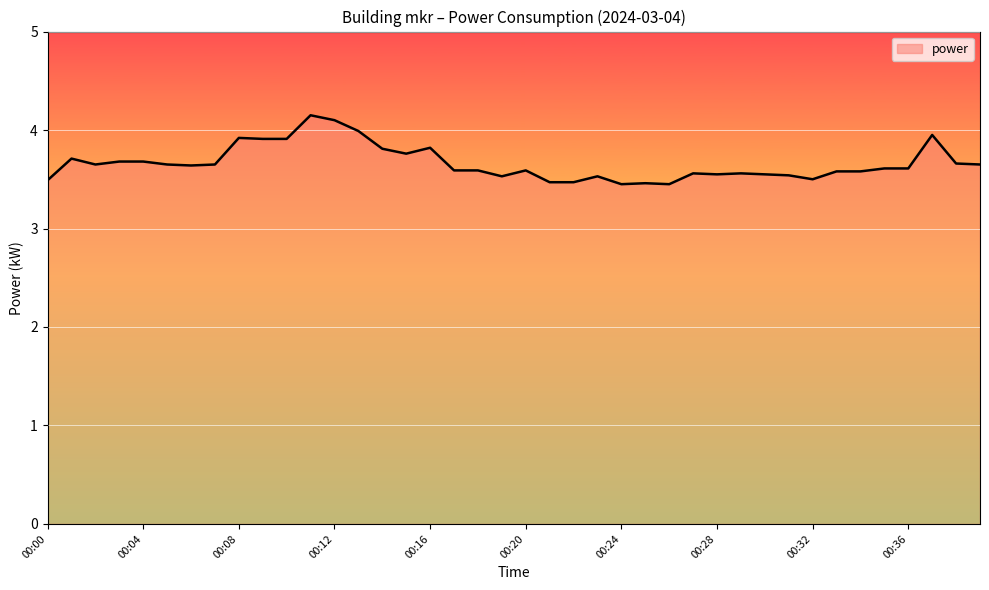

What is the difference between the maximum and minimum values?

0.7